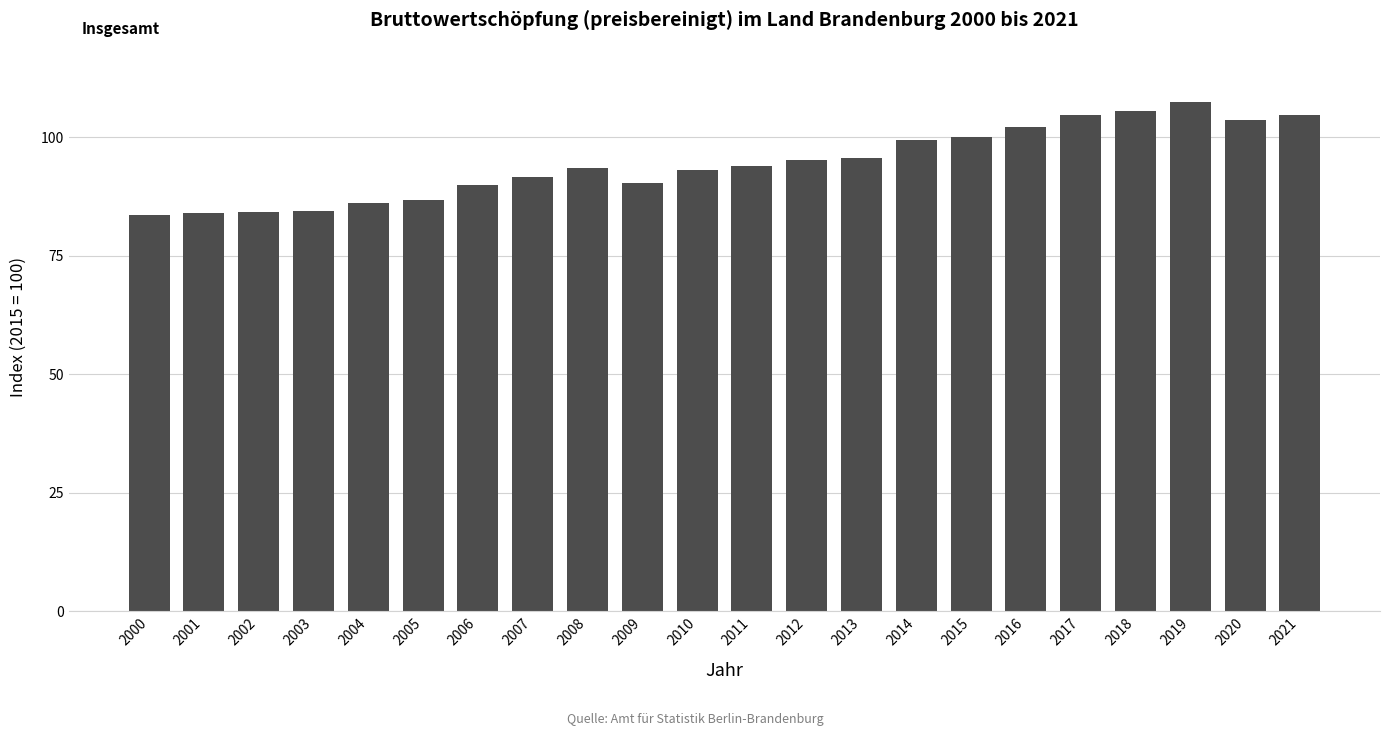

Which has a higher value, 2011 or 2014?

2014